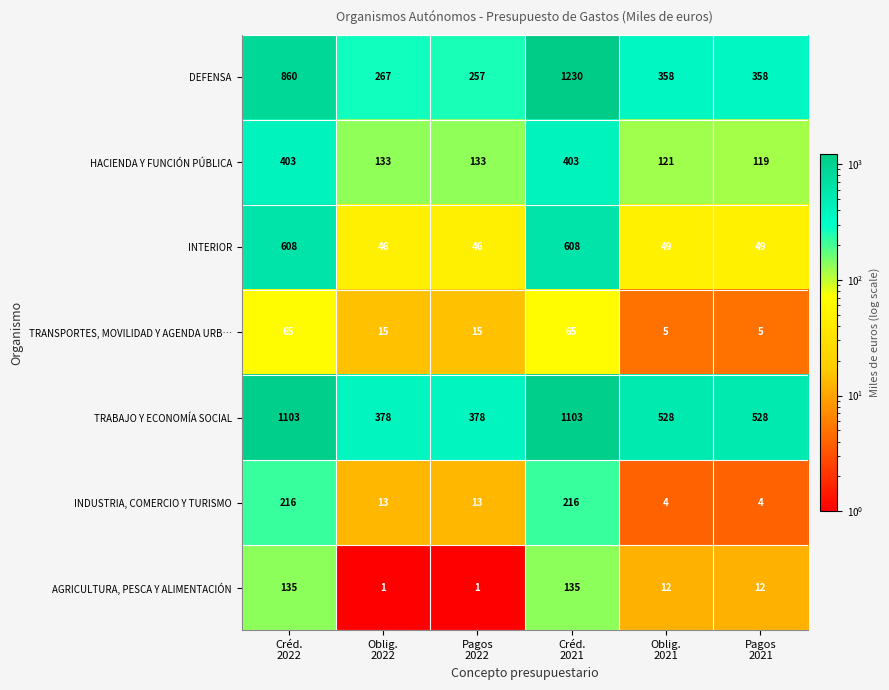

At how many categories does at least one series exceed 754?

2